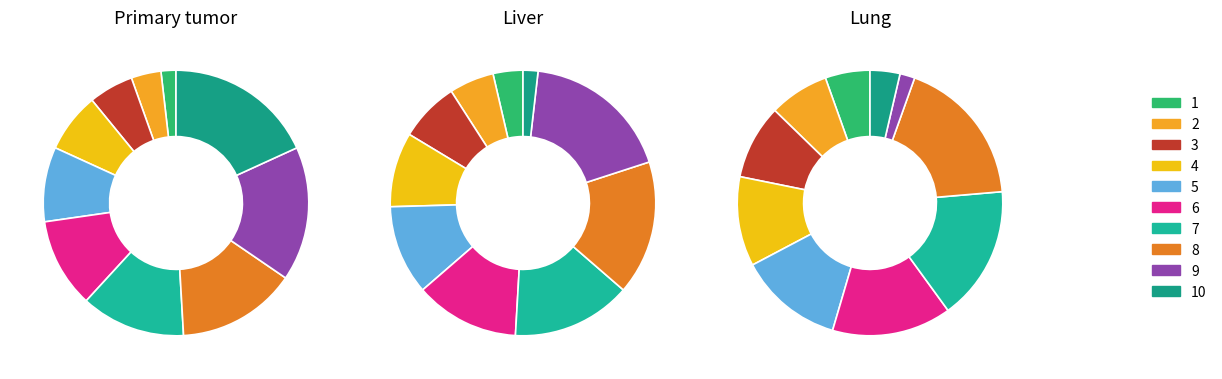

To the nearest percent, what is the difference between the largest and smallest slice percentages?

16%